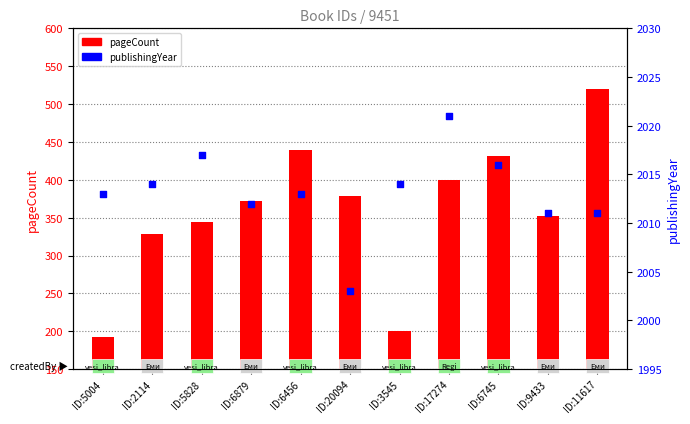

At how many categories does at least one series exceed 1172?

11